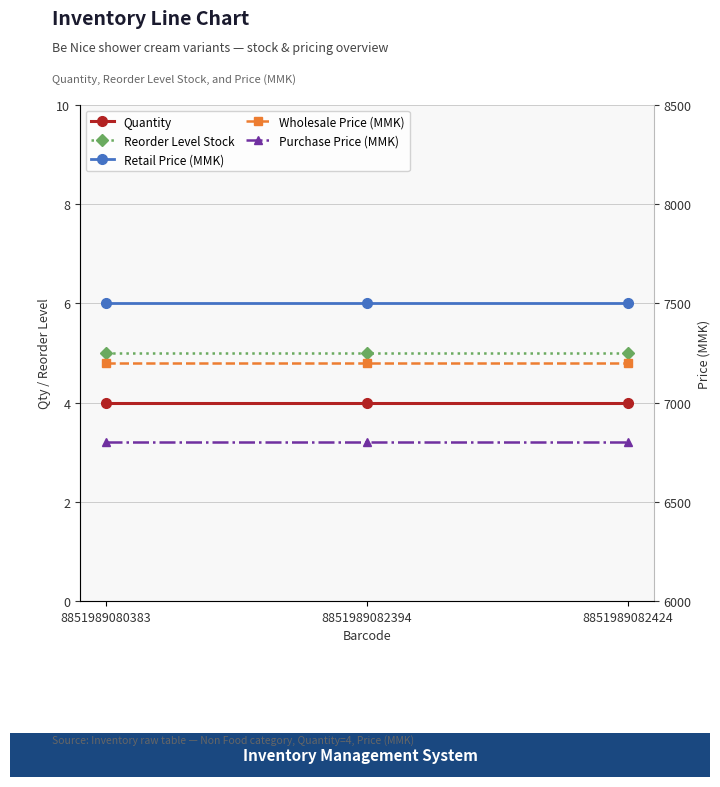

Reading right to left, extract all data points from this chart.

Quantity: 4	4	4
Reorder Level Stock: 5	5	5
Retail Price (MMK): 7500	7500	7500
Wholesale Price (MMK): 7200	7200	7200
Purchase Price (MMK): 6800	6800	6800